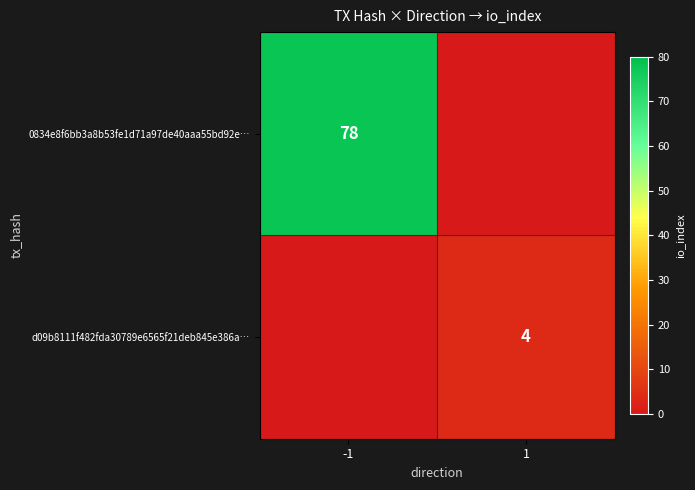

Is the value of 0834e8f6bb3a8b53fe1d71a97de40aaa55bd92e… at -1 greater than the value of d09b8111f482fda30789e6565f21deb845e386a… at 1?

Yes